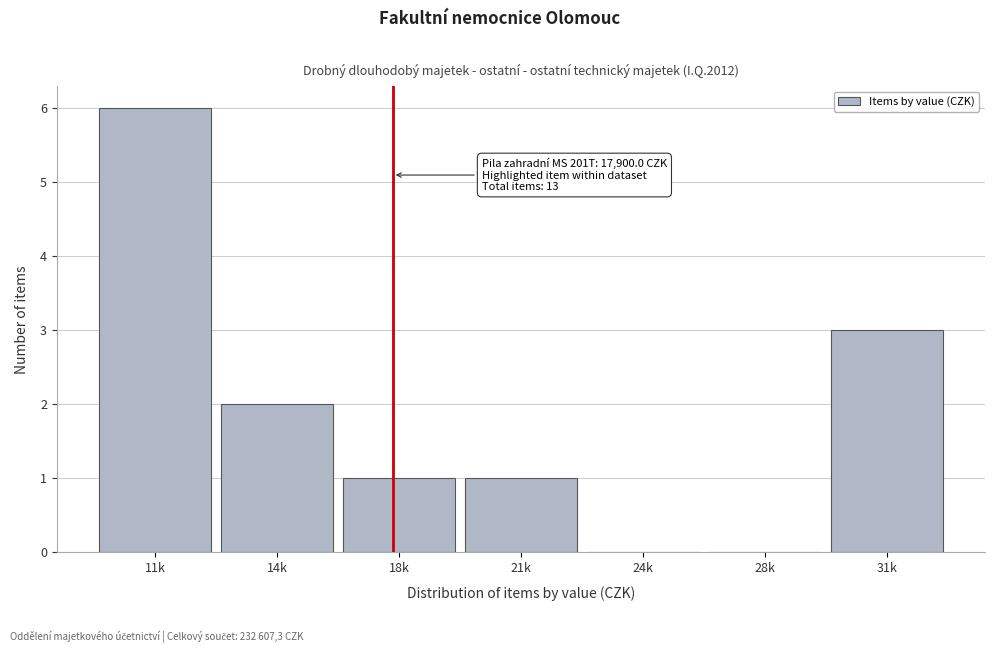

Reading left to right, extract all data points from this chart.

11k=6	14k=2	18k=1	21k=1	24k=0	28k=0	31k=3